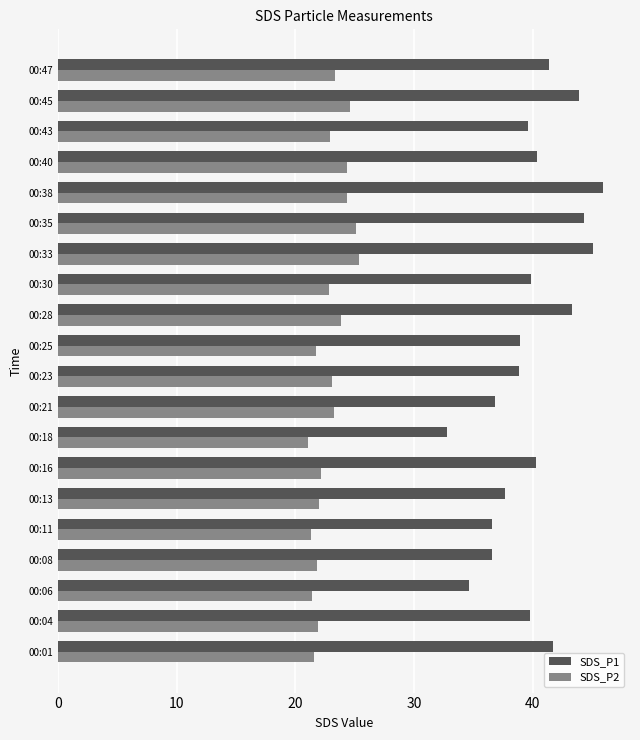

The value of SDS_P2 at 00:25 is 21.8. True or false?

True